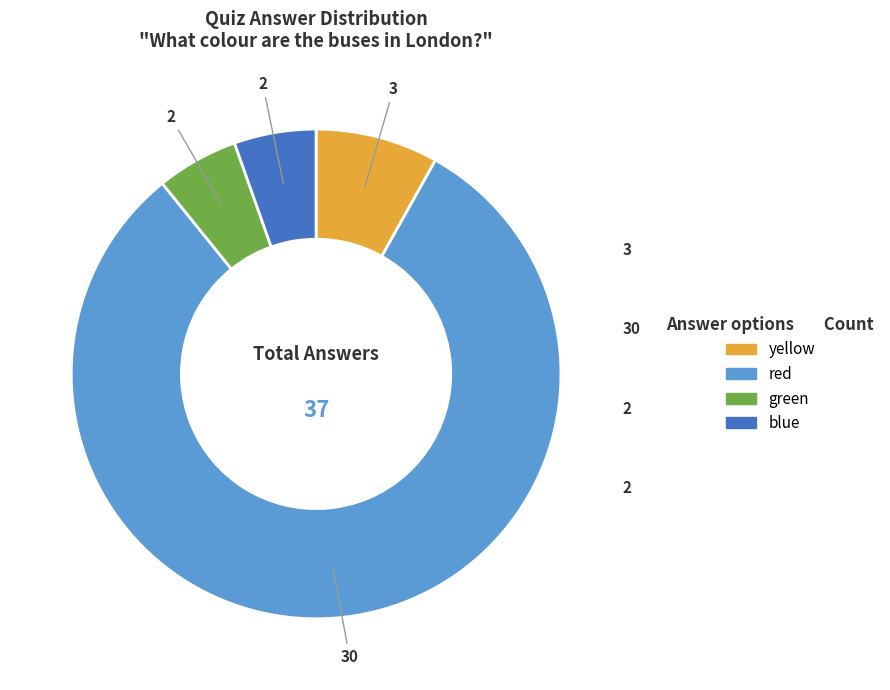

How many segments does this pie chart have?

4